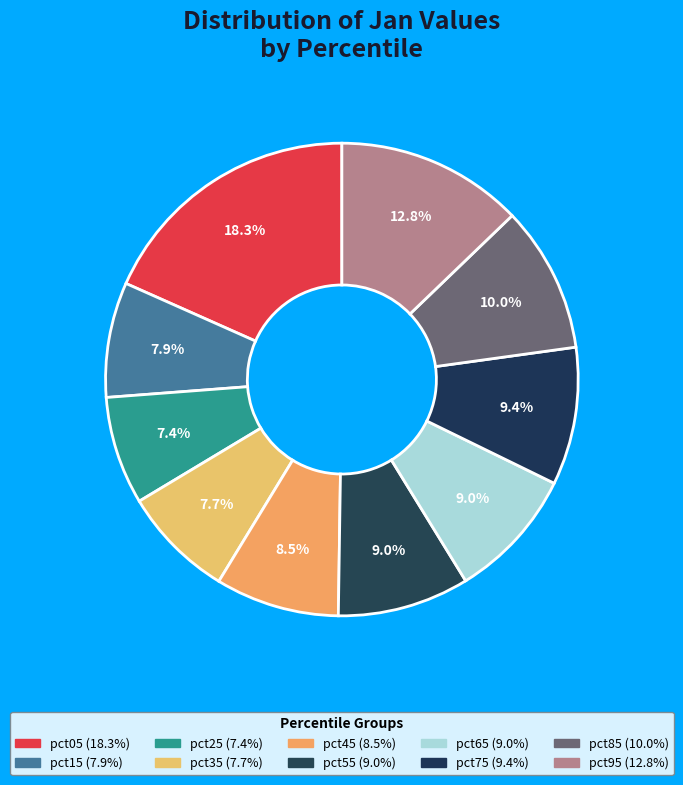

Is it true that pct45 is 8% of the pie?

True